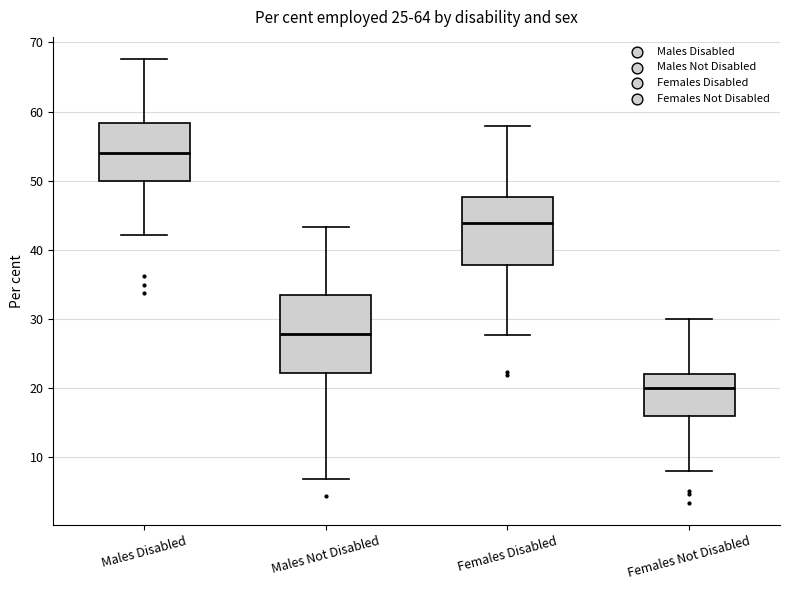

Which box has the lowest median line?

Females Not Disabled